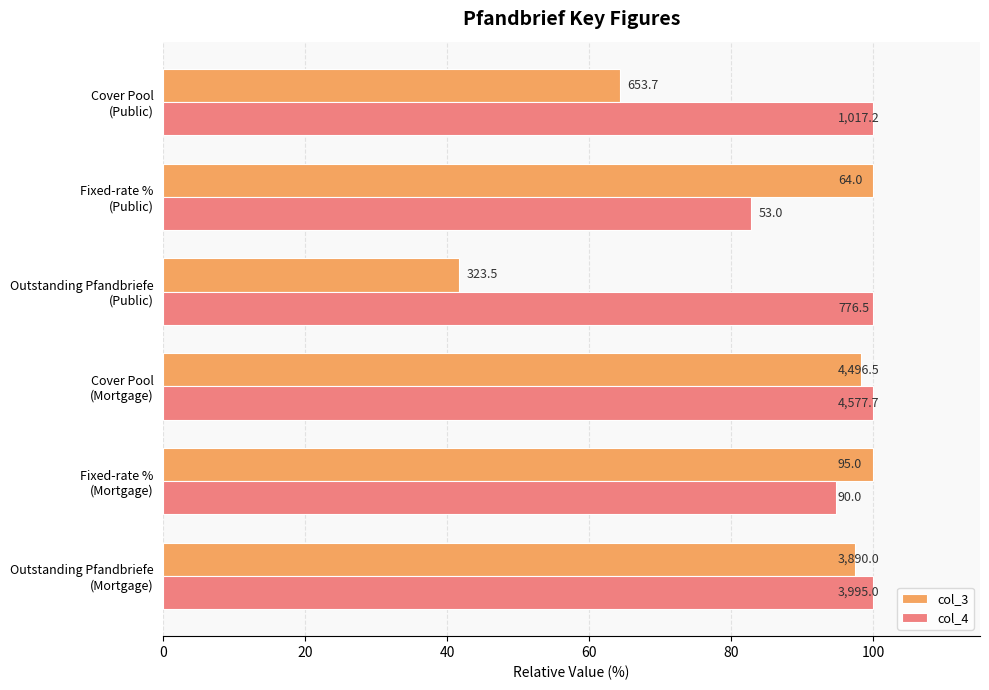

What are all the series names shown in the legend?

col_3, col_4